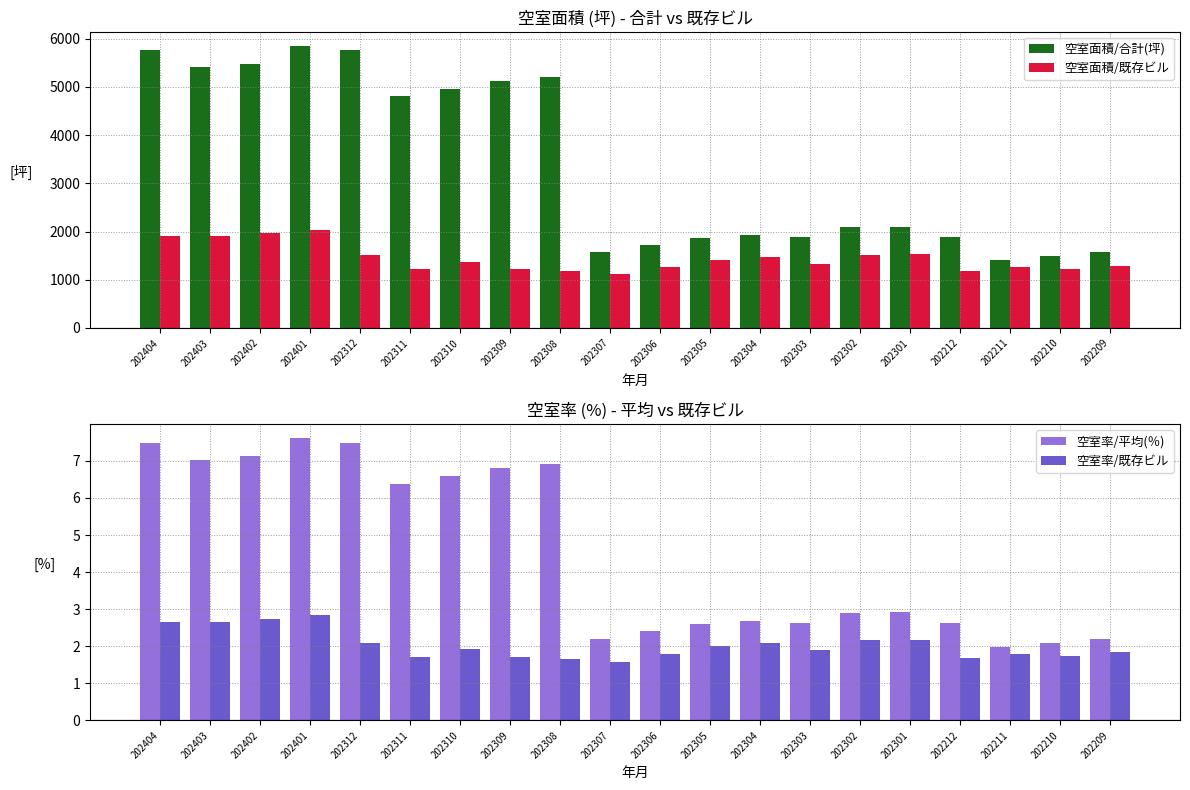

What is the value of the 空室面積/合計(坪) bar at the 3rd from the left?

5470